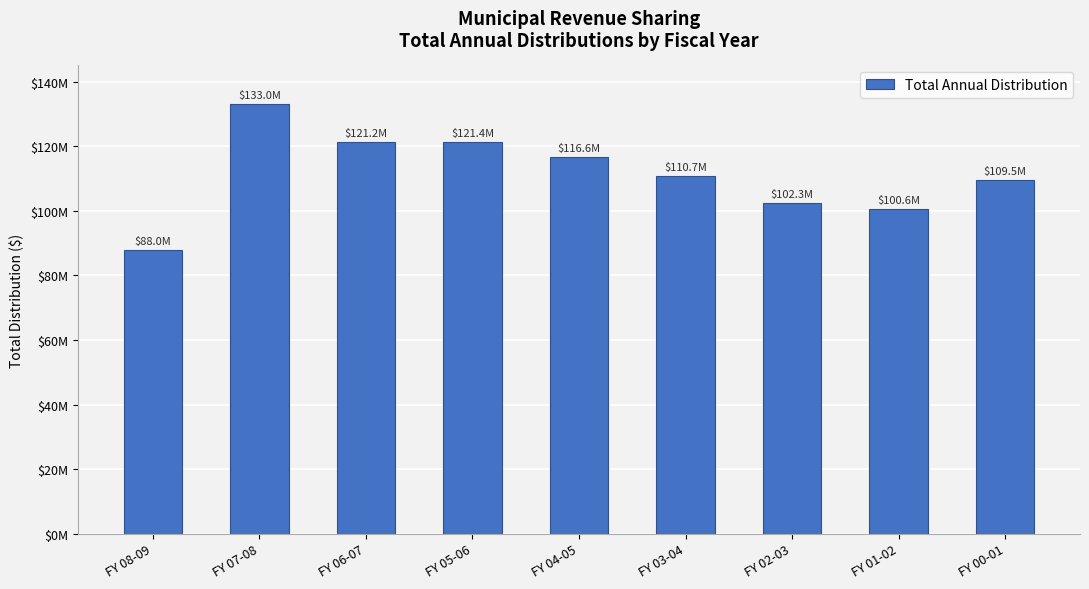

Reading left to right, what are all the values shown in this chart?

FY 08-09=87955485.9	FY 07-08=132996363.0	FY 06-07=121194134.3	FY 05-06=121375655.3	FY 04-05=116589499.7	FY 03-04=110657899.9	FY 02-03=102303028.4	FY 01-02=100610138.5	FY 00-01=109475999.7